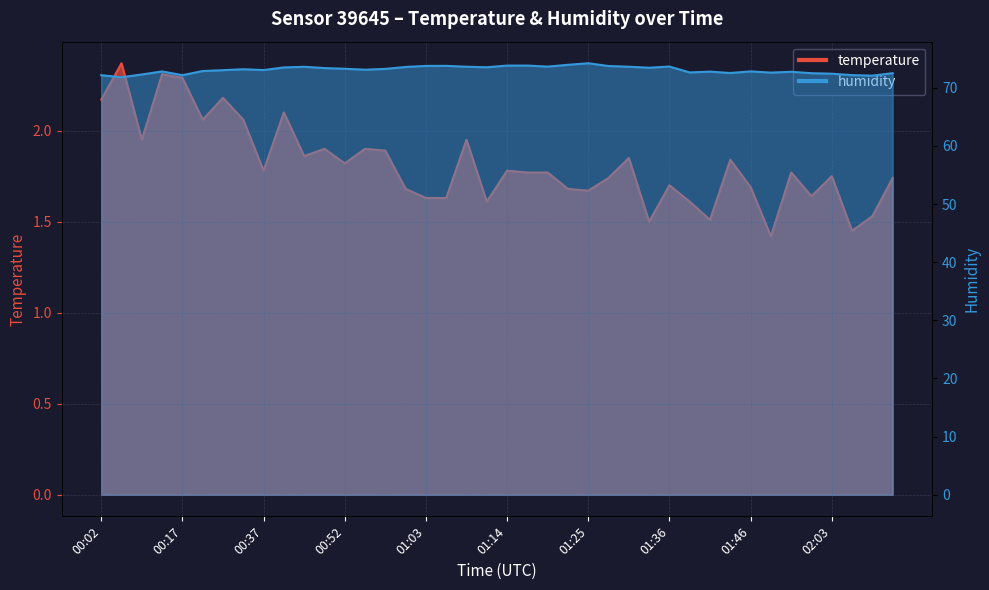

Reading right to left, extract all data points from this chart.

temperature: 1.7	1.5	1.4	1.8	1.6	1.8	1.4	1.7	1.8	1.5	1.6	1.7	1.5	1.9	1.7	1.7	1.7	1.8	1.8	1.8	1.6	1.9	1.6	1.6	1.7	1.9	1.9	1.8	1.9	1.9	2.1	1.8	2.1	2.2	2.1	2.3	2.3	1.9	2.4	2.2
humidity: 72.5	72.1	72.2	72.4	72.5	72.7	72.6	72.8	72.5	72.8	72.6	73.6	73.4	73.6	73.7	74.2	73.9	73.6	73.8	73.8	73.5	73.6	73.8	73.8	73.6	73.2	73.1	73.3	73.4	73.6	73.5	73.0	73.2	73.0	72.9	72.2	72.8	72.3	71.8	72.2